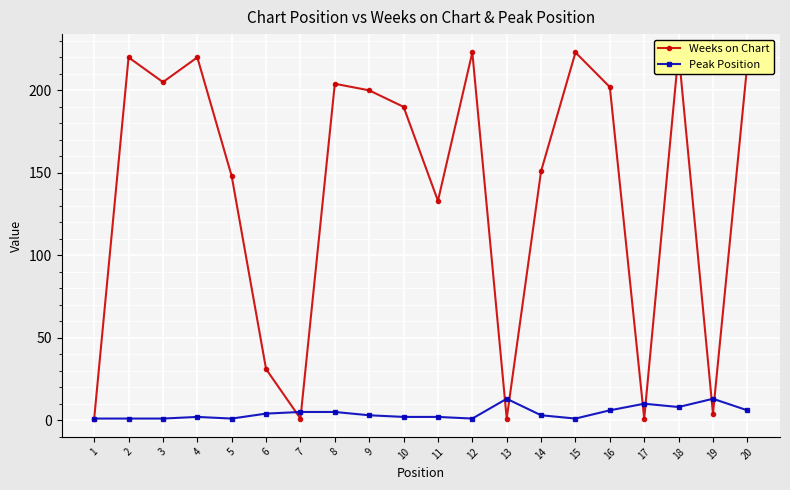

What is the minimum value shown in the chart?

1